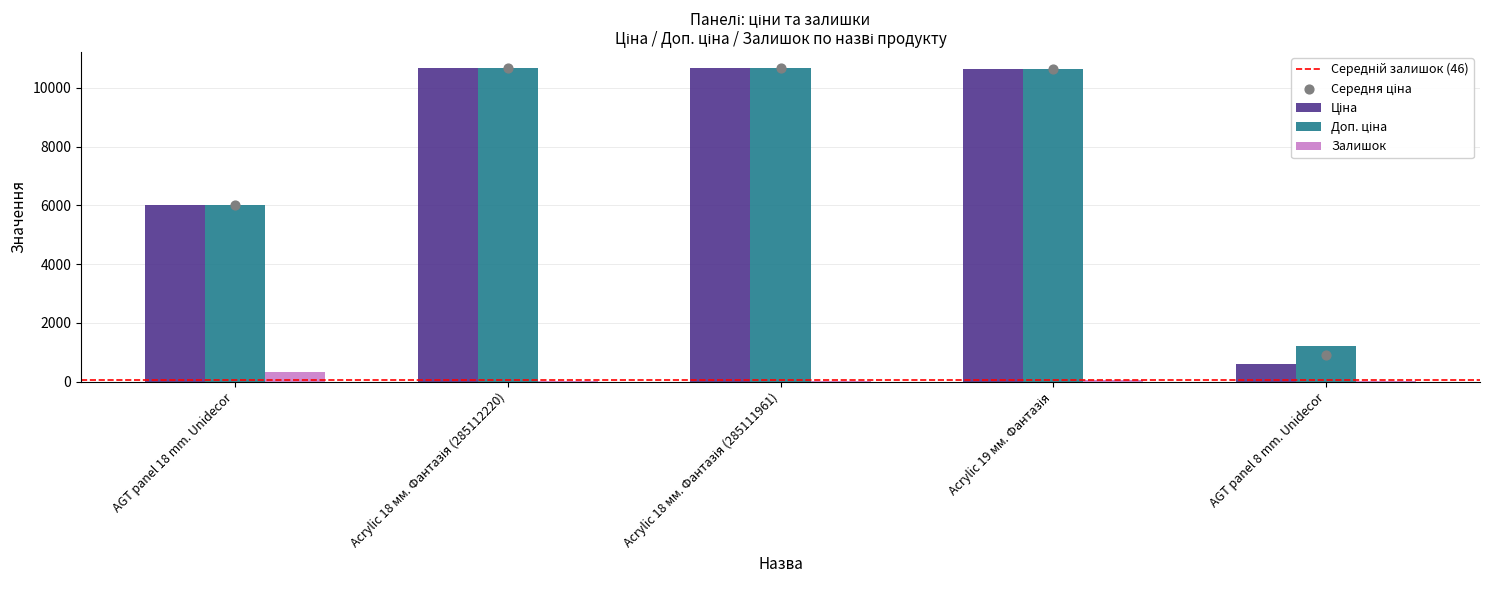

What is the total value across all series at Acrylic 18 мм. Фантазія (285111961)?

21398.8